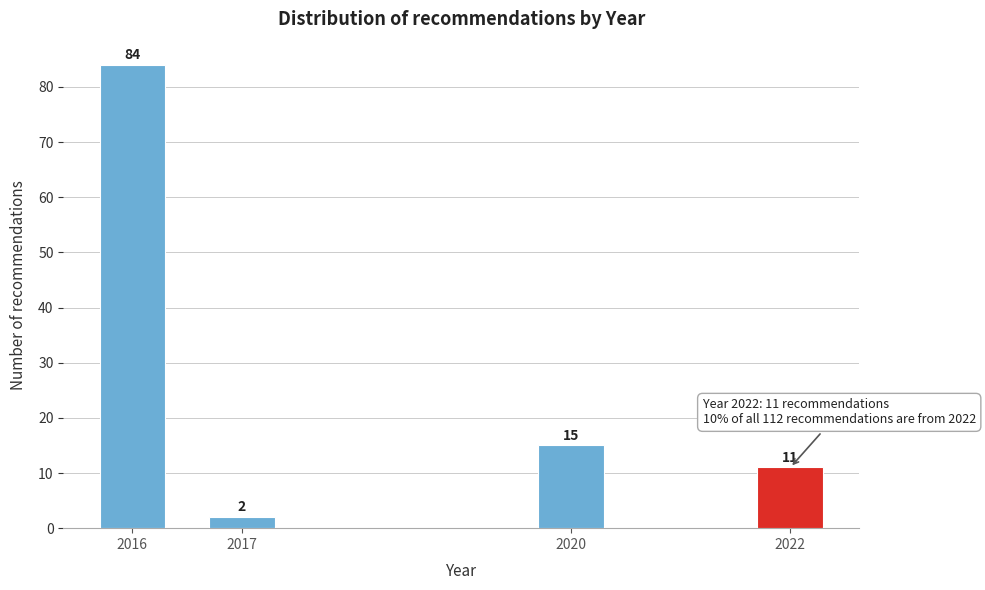

Reading left to right, transcribe all the data shown in this chart.

2016=84	2017=2	2020=15	2022=11